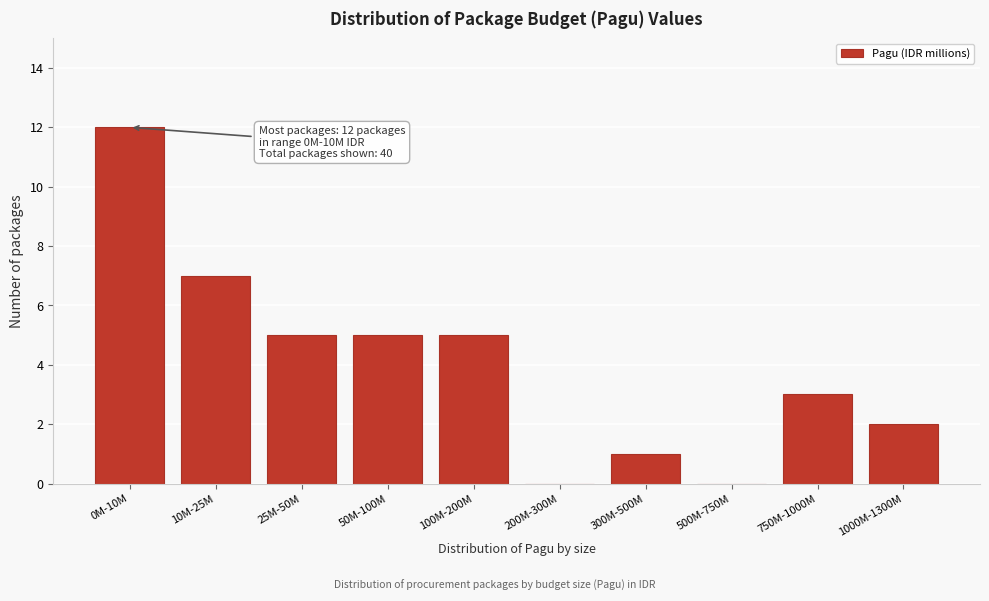

Reading left to right, list all the values displayed in this chart.

0M-10M=12	10M-25M=7	25M-50M=5	50M-100M=5	100M-200M=5	200M-300M=0	300M-500M=1	500M-750M=0	750M-1000M=3	1000M-1300M=2